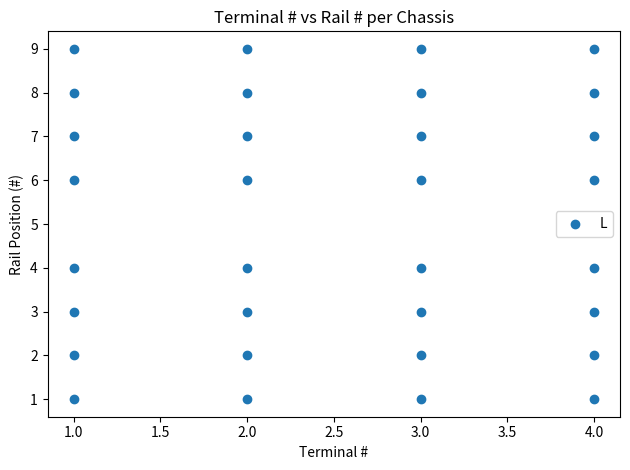

What is the range of X values (max minus min)?

3